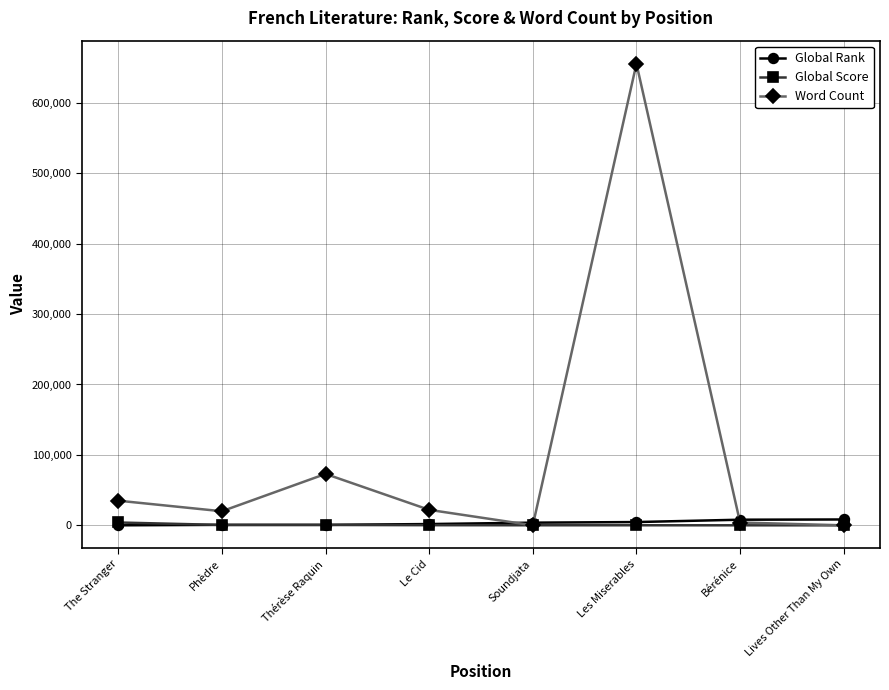

At how many categories does at least one series exceed 454592?

1